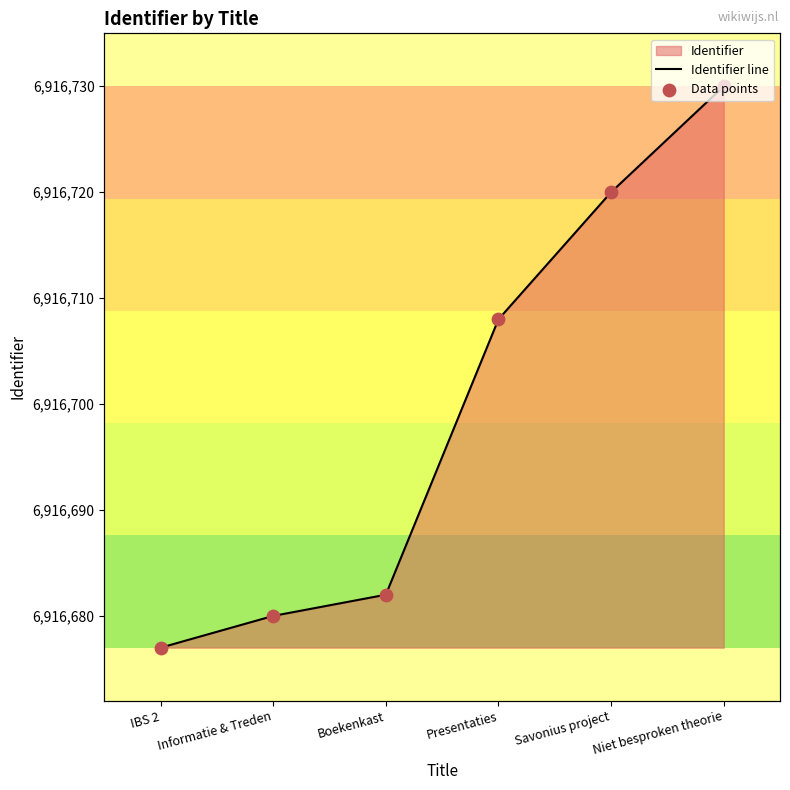

Is the value of Data points at Informatie & Treden greater than the value of Identifier line at Informatie & Treden?

No